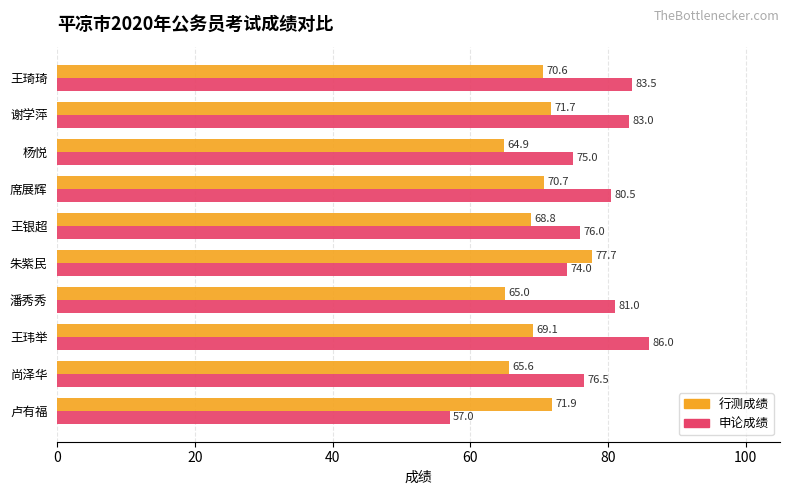

How many series are shown in this chart?

2